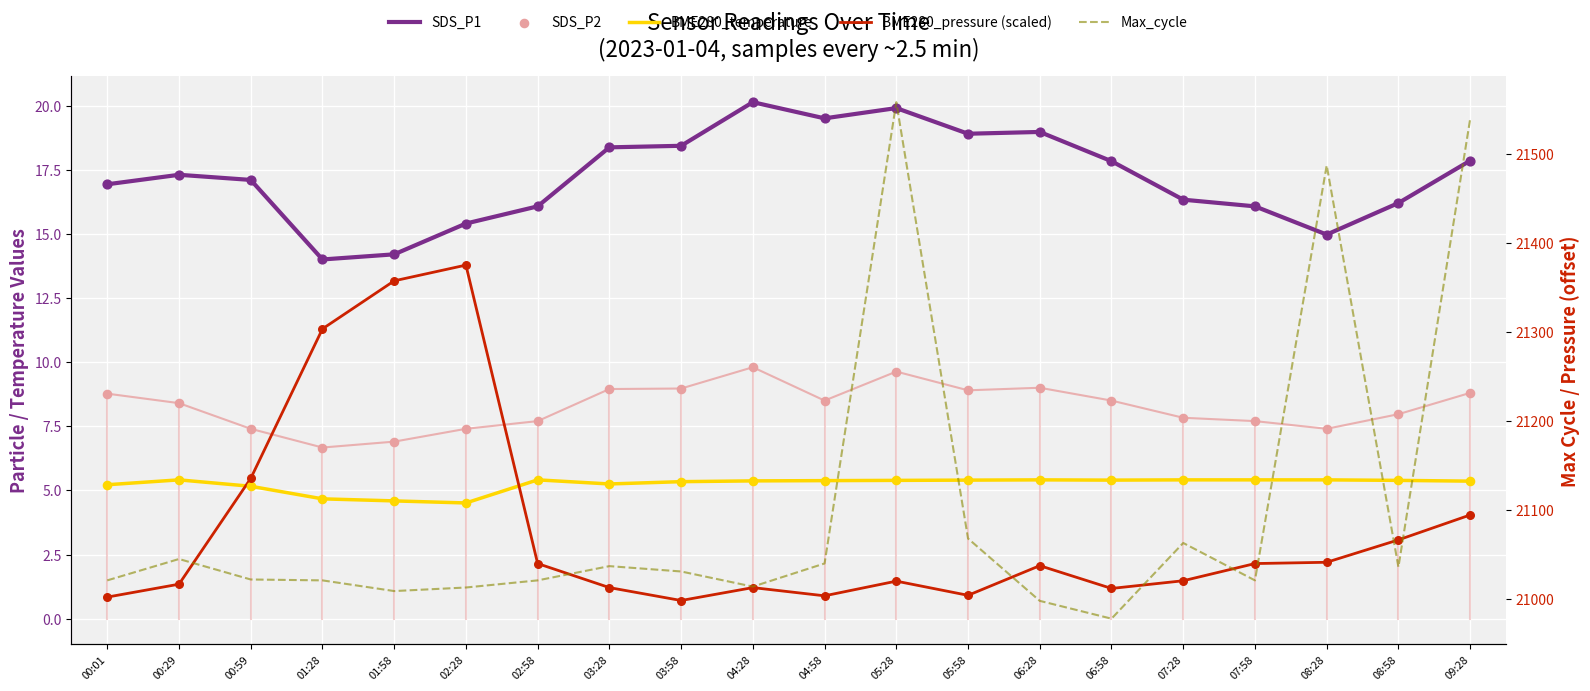

Which series has the largest total across all categories?

Max_cycle